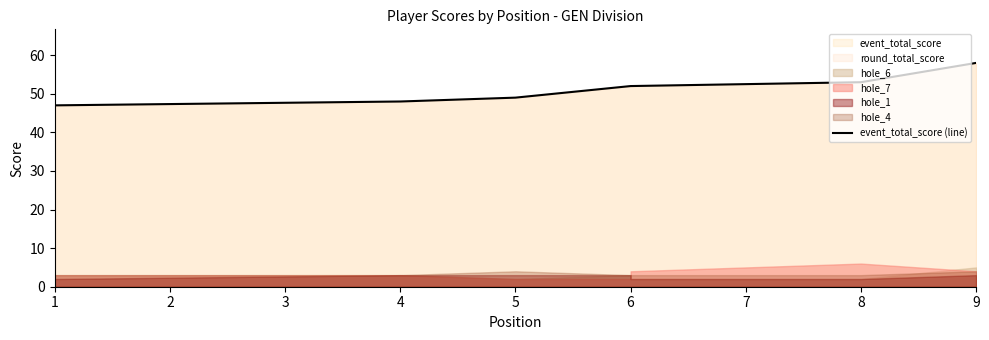

Count the number of categories in the chart.

9